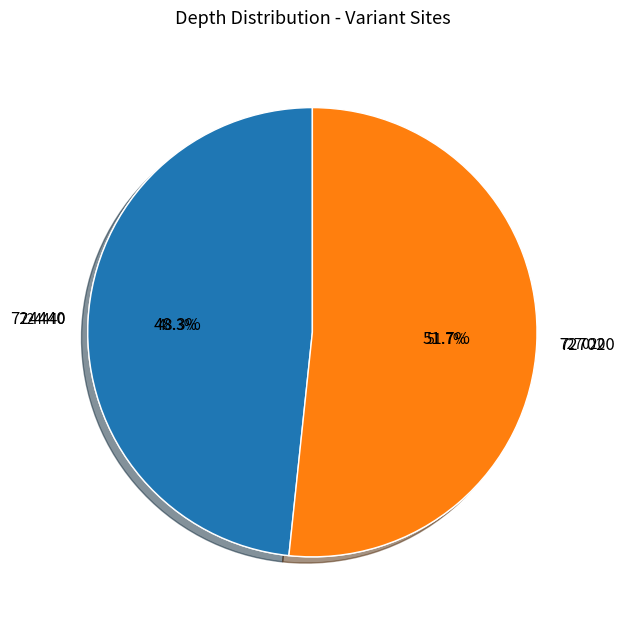

To the nearest percent, what is the combined percentage of 727020 and 724440?

100%